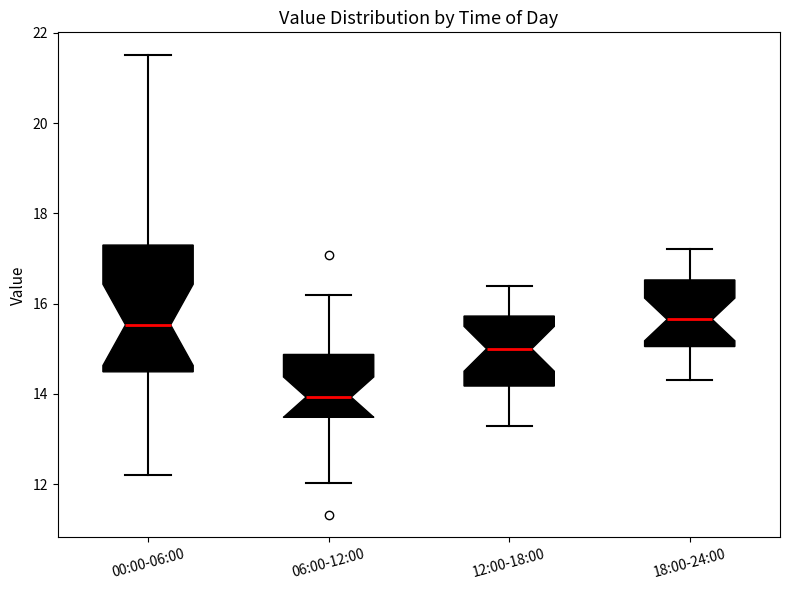

Comparing the boxes themselves (not the whiskers), which one is the tallest?

00:00-06:00